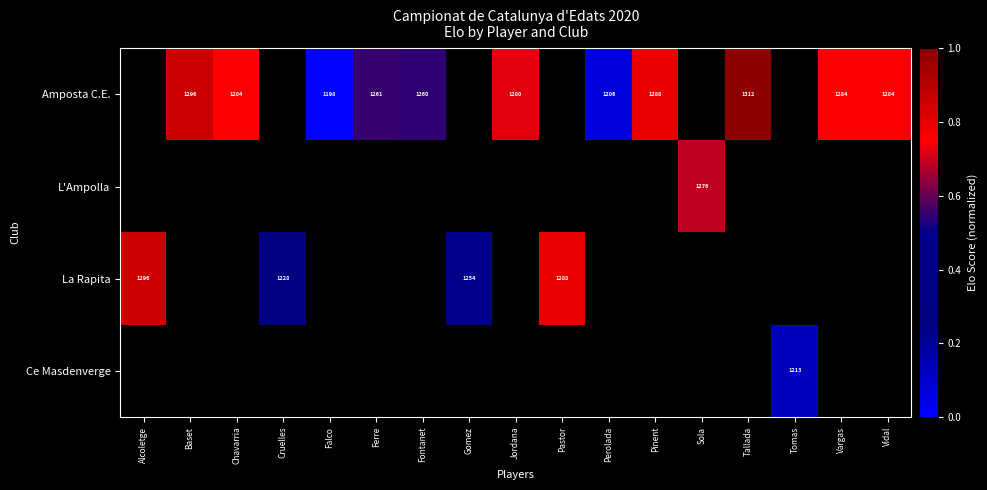

The La Rapita series shows 0.8 at Pastor. True or false?

True